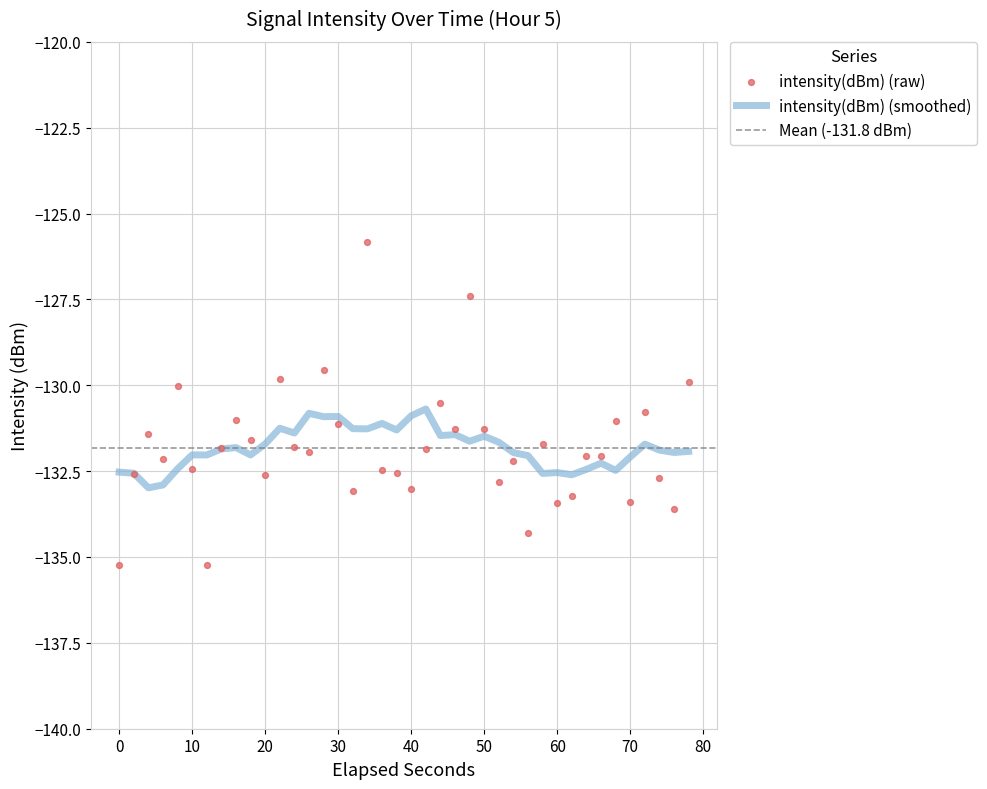

What is the highest value of the intensity(dBm) (smoothed) series?

-130.7